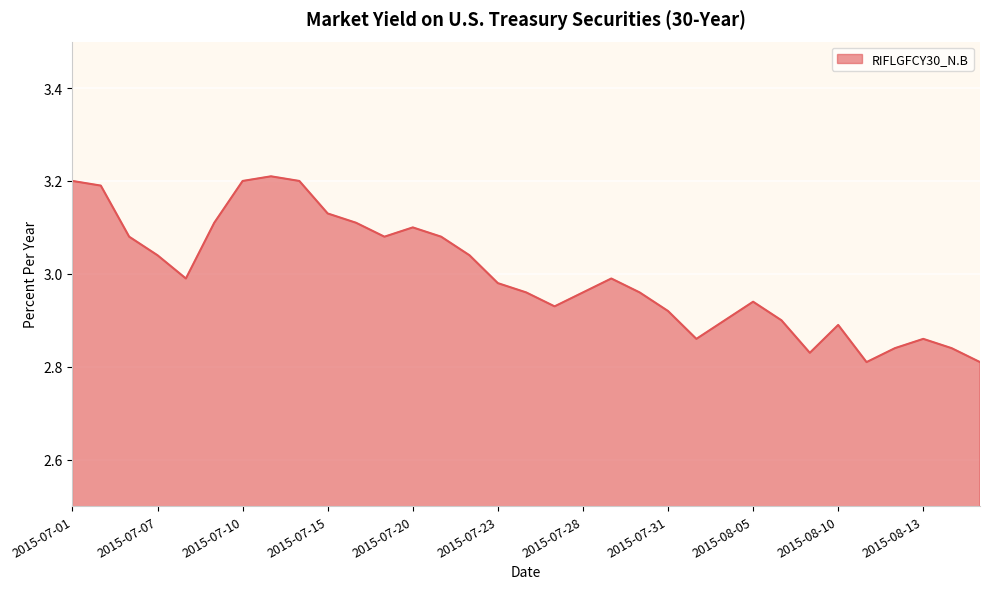

What is the difference between the maximum and minimum values?

0.4